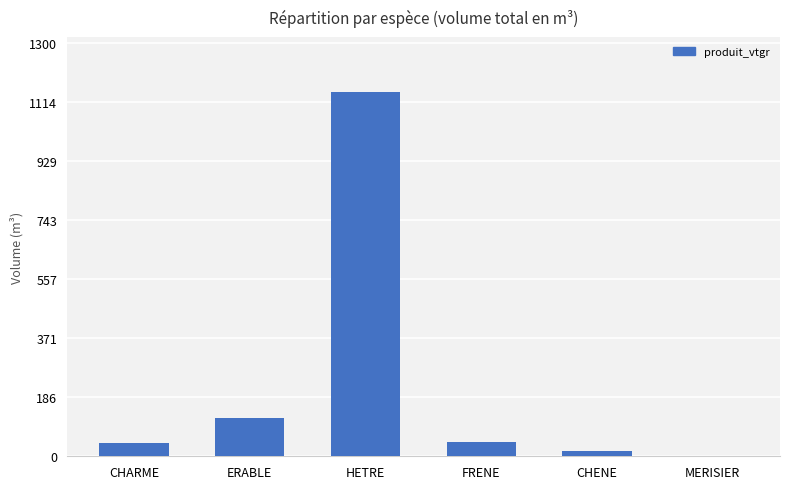

The chart shows a value of 2.2 at MERISIER. True or false?

True